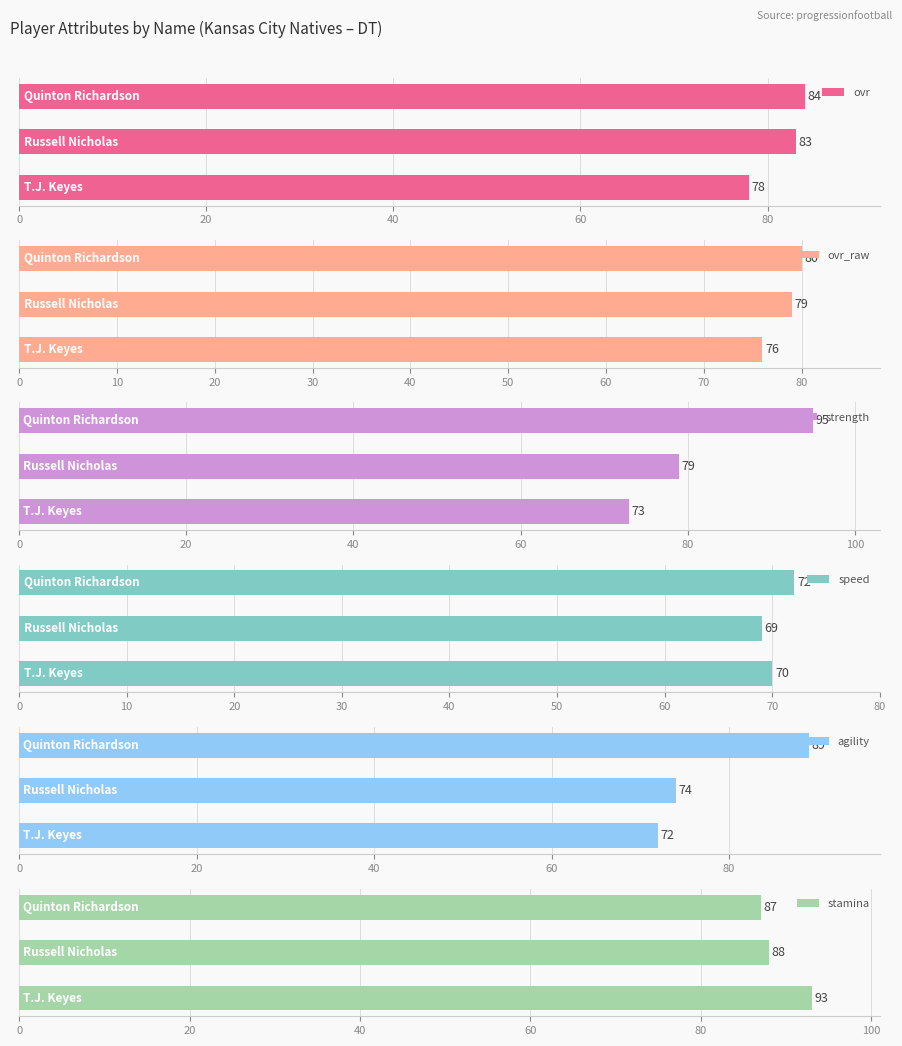

Which series has the largest total across all categories?

stamina